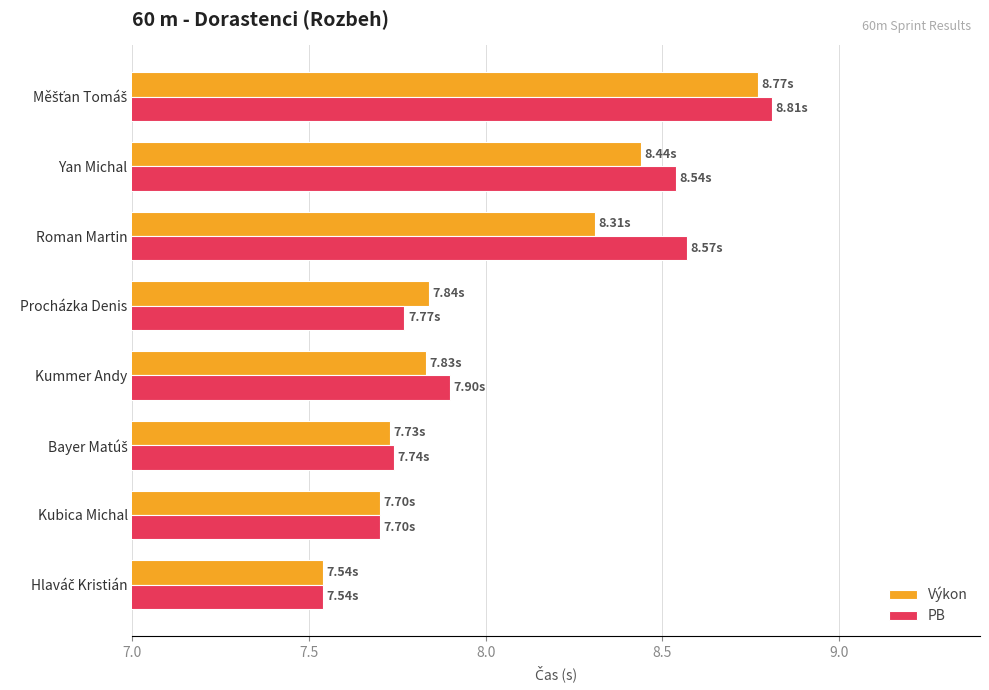

List the series in order of their overall mean, highest first.

PB, Výkon